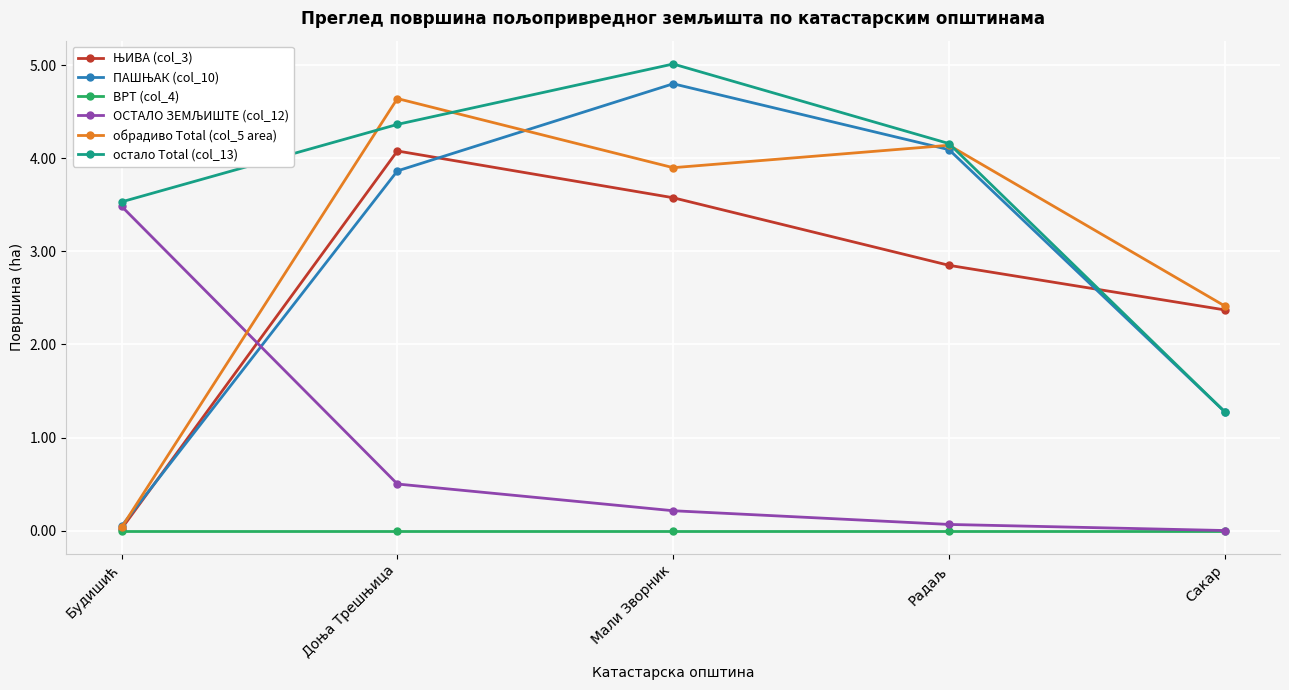

Which series has the largest total across all categories?

остало Total (col_13)